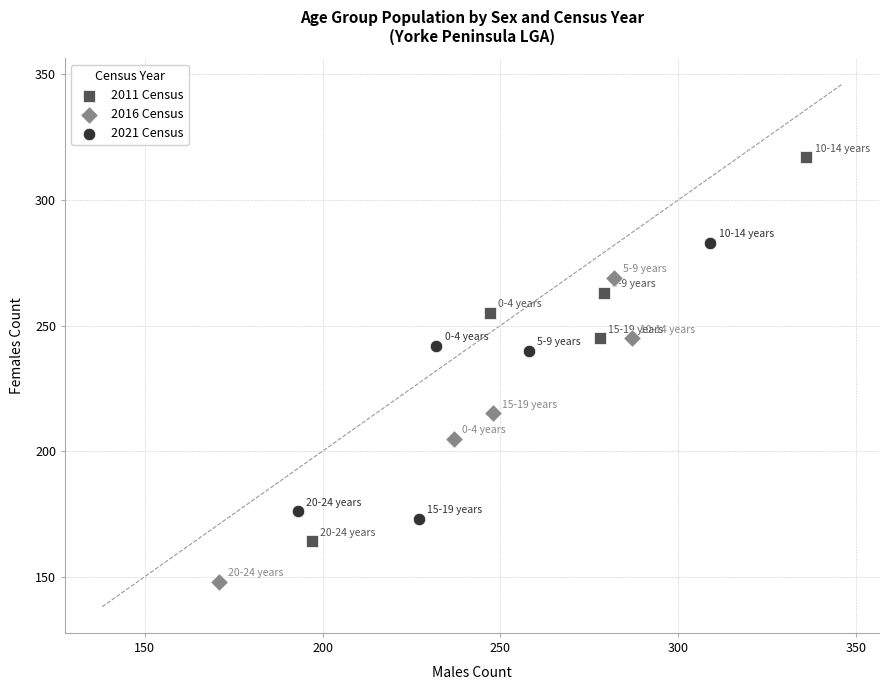

Which series contains the highest Y value?

2011 Census